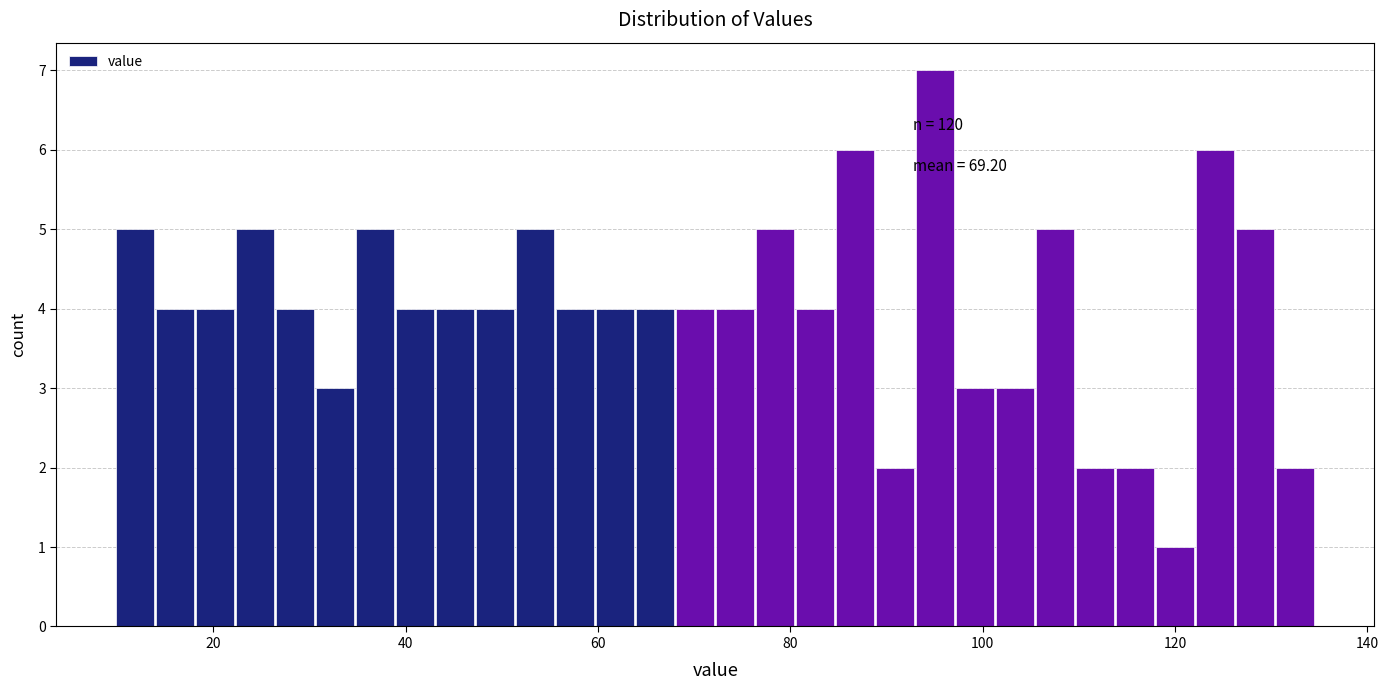

Around what value on the x-axis is the tallest bar? Give the approximate position of its centre, as read against the axis.

96